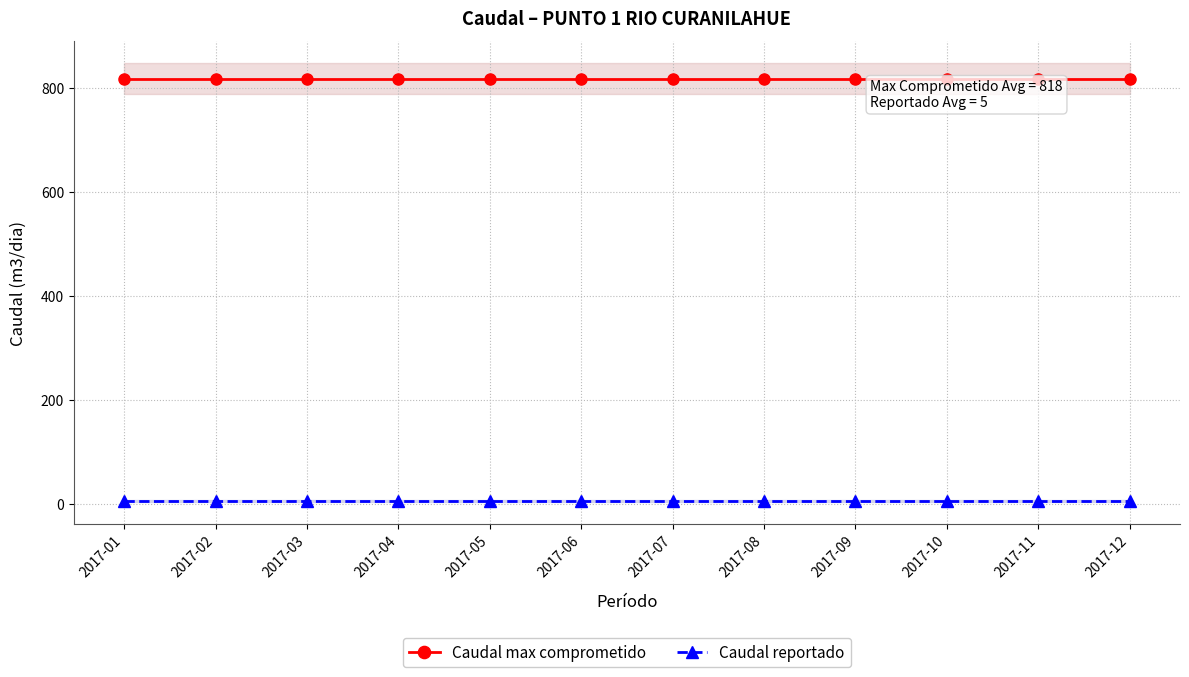

What are all the series names shown in the legend?

Caudal max comprometido, Caudal reportado